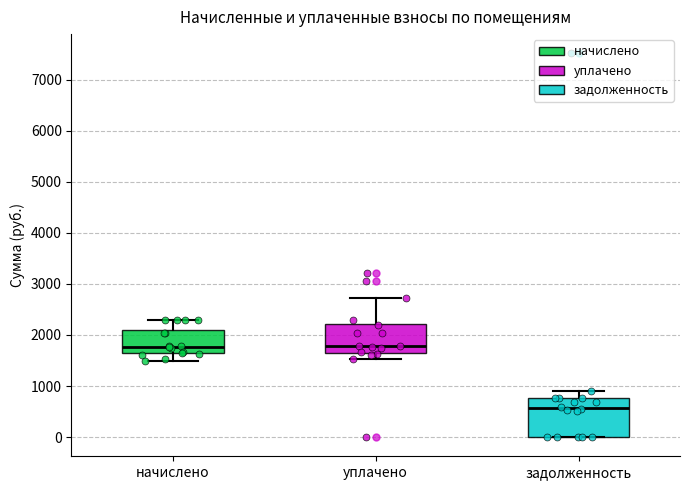

Where does the lower whisker of the box for уплачено end on the y-axis? The values are not printed on the chart, so give them approximately, as read against the axis.

1500